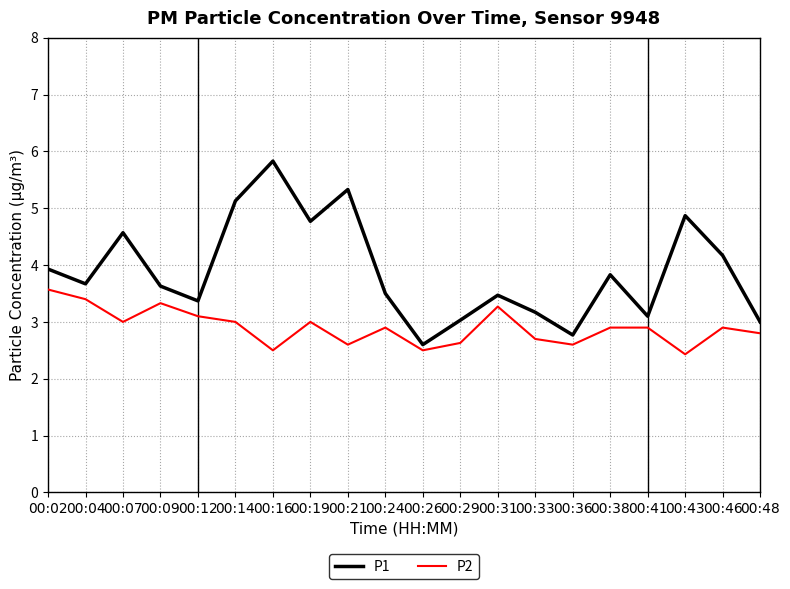

List the series in order of their peak value, lowest first.

P2, P1